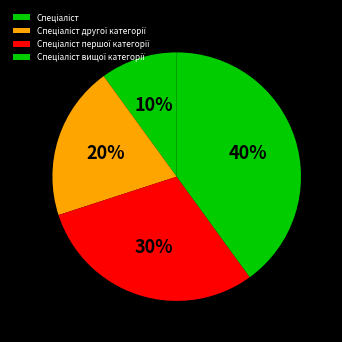

How many segments does this pie chart have?

4